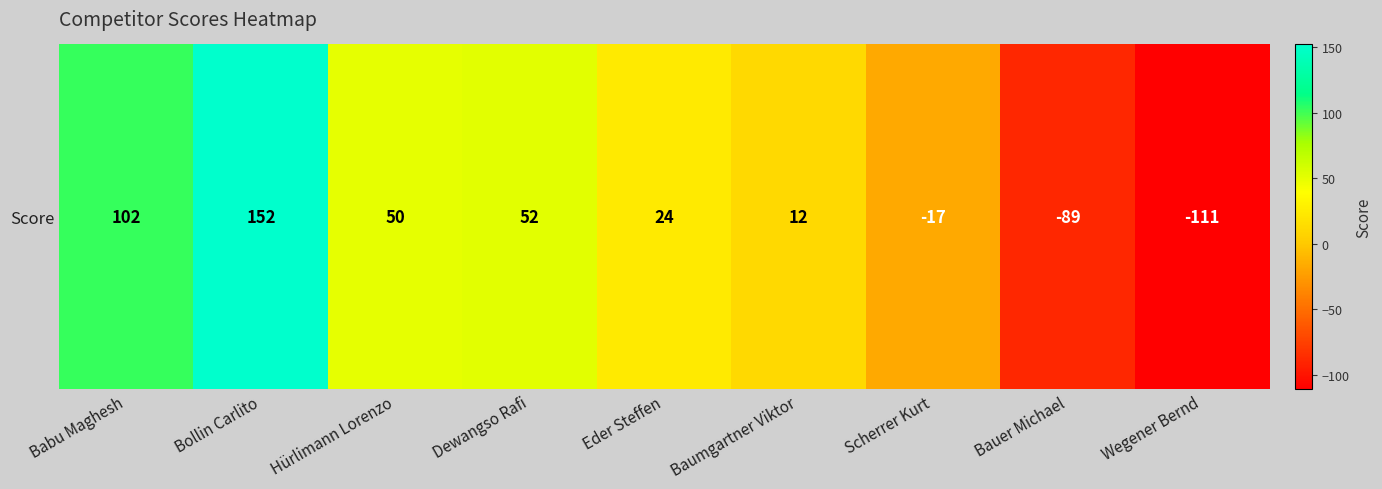

Approximately how many times larger is the value at Baumgartner Viktor compared to Hürlimann Lorenzo?

0.2